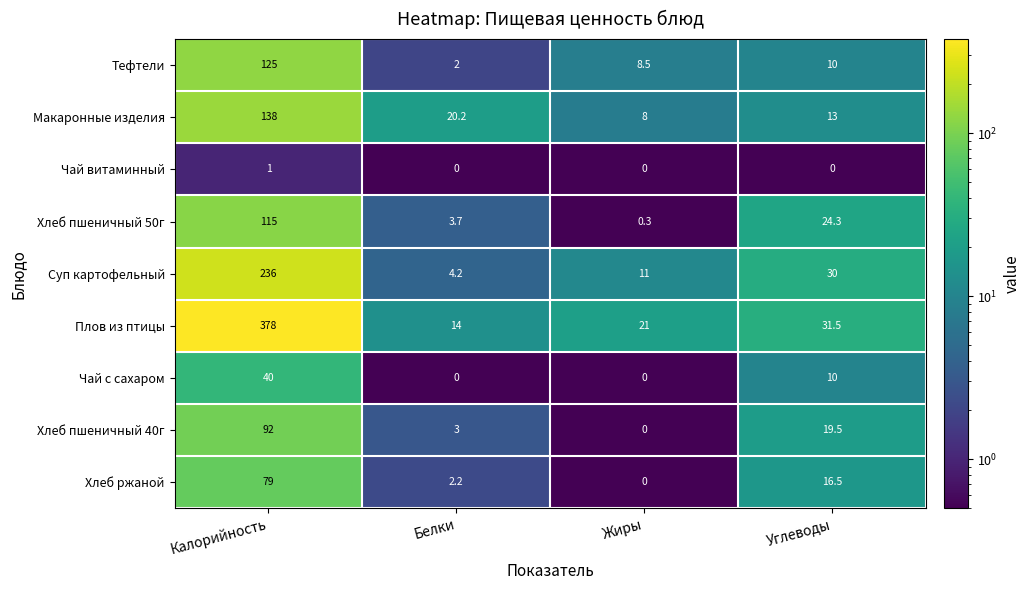

Which series has the widest spread of values?

Плов из птицы